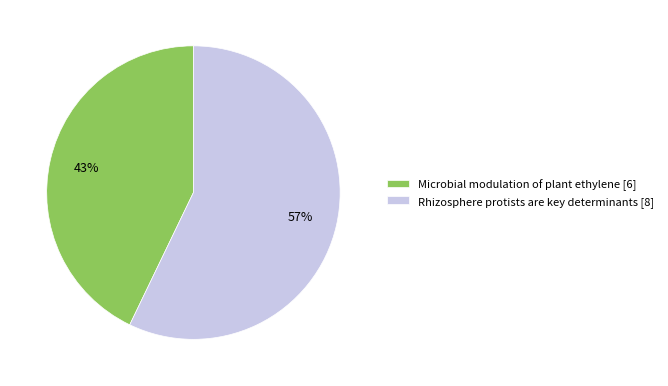

Is there a majority slice in this chart?

Yes